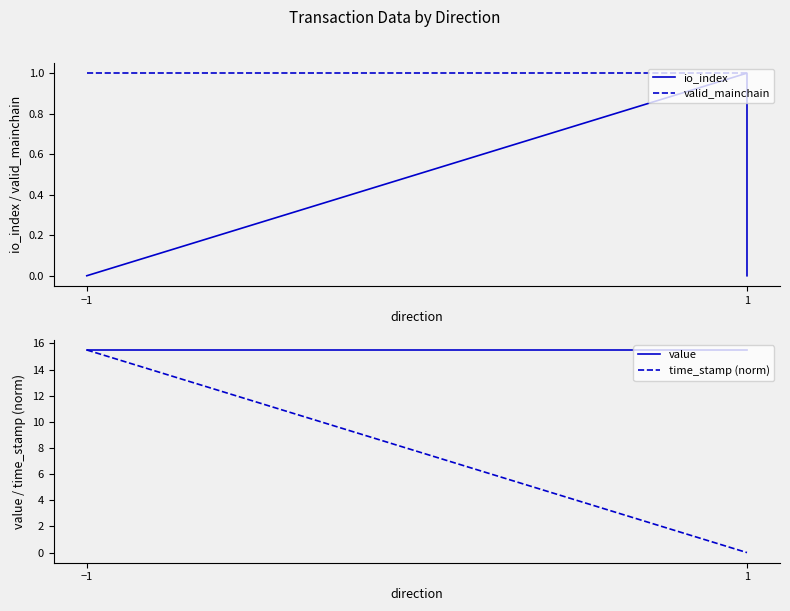

How many intersections are there between time_stamp (norm) and io_index?

1